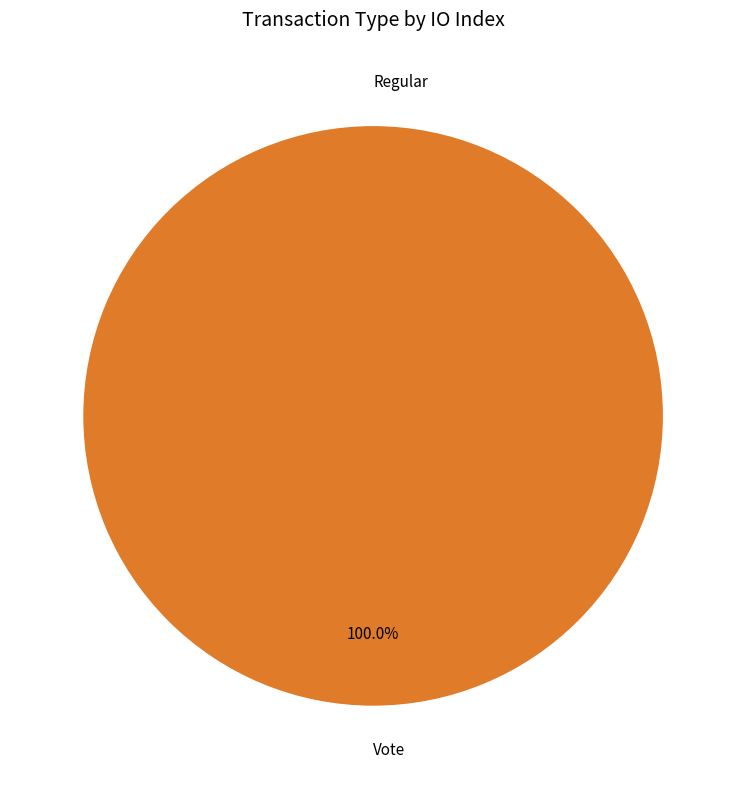

Is it true that Vote is 100% of the pie?

True